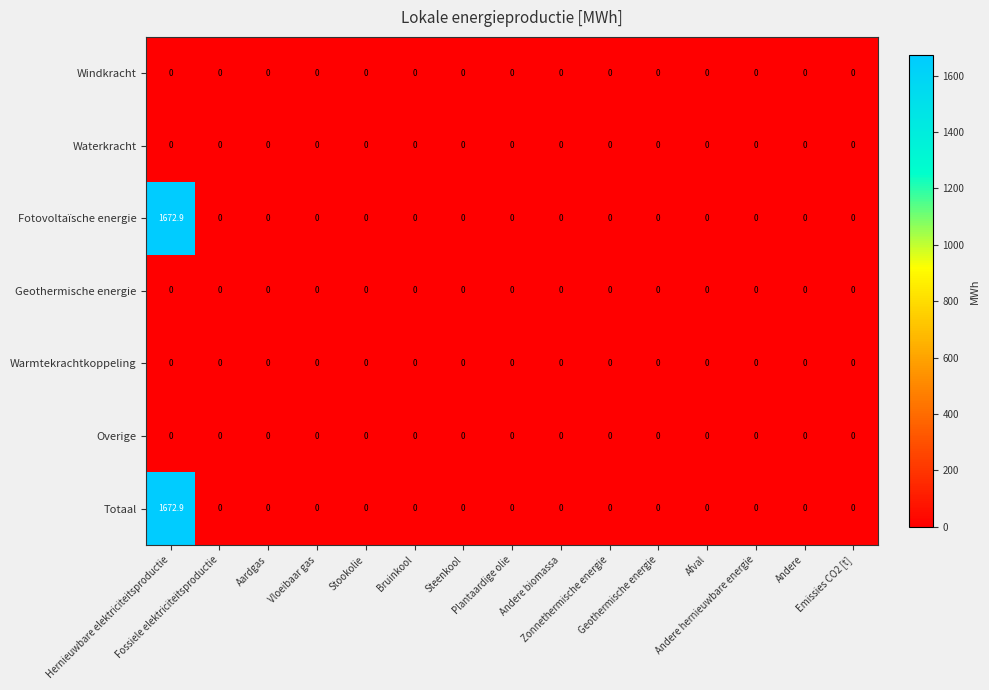

At how many categories does at least one series exceed 717?

1